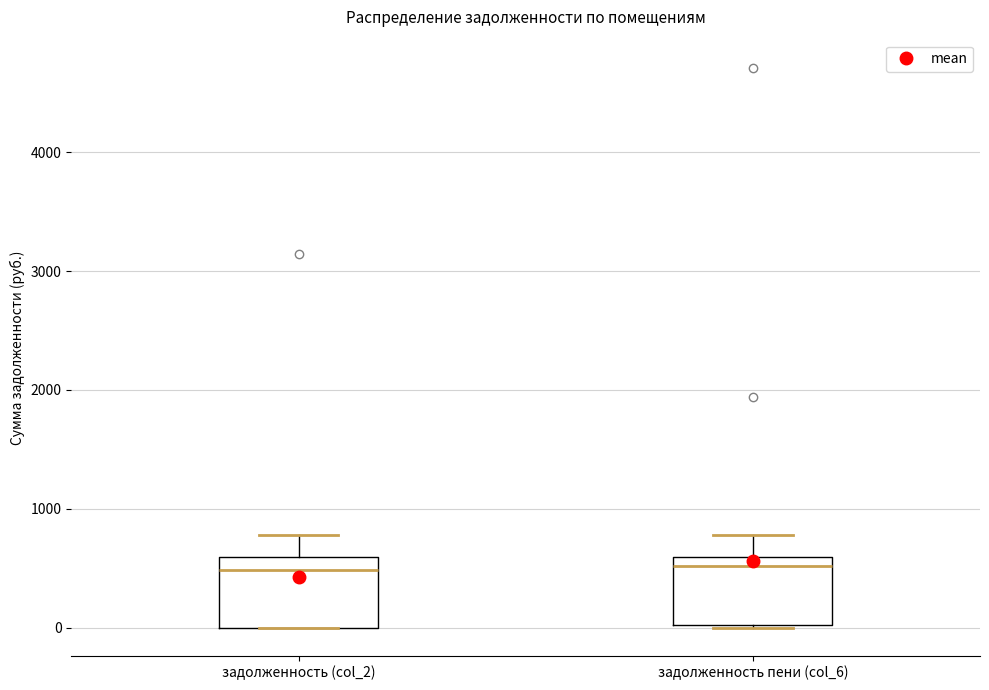

Where is the upper edge of the box for задолженность (col_2) on the y-axis? The values are not printed on the chart, so give them approximately, as read against the axis.

600